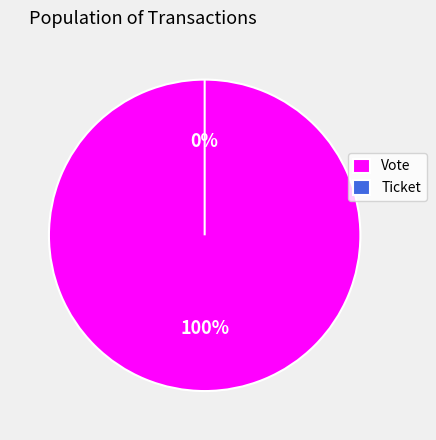

Which slice is the smallest?

Ticket